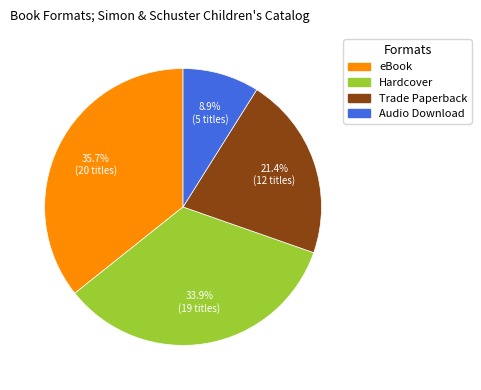

What is the ratio of the value at eBook to the value at Hardcover?

1.1